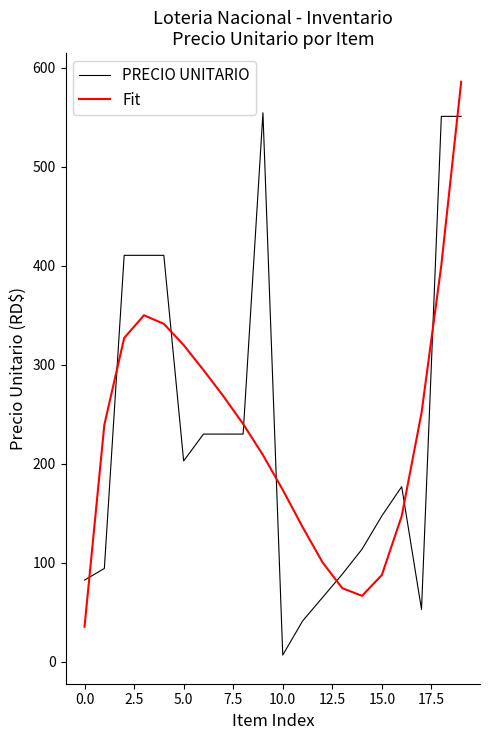

In Fit, how many points are lower than both neighbors (excluding endpoints)?

1